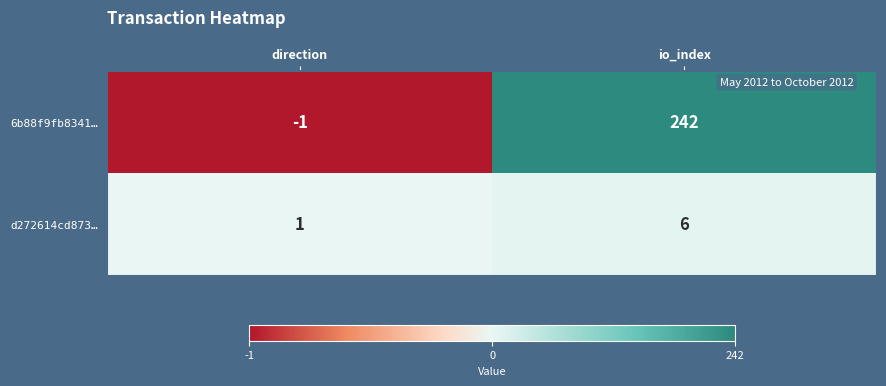

Is it true that d272614cd873… equals 2 at direction?

False